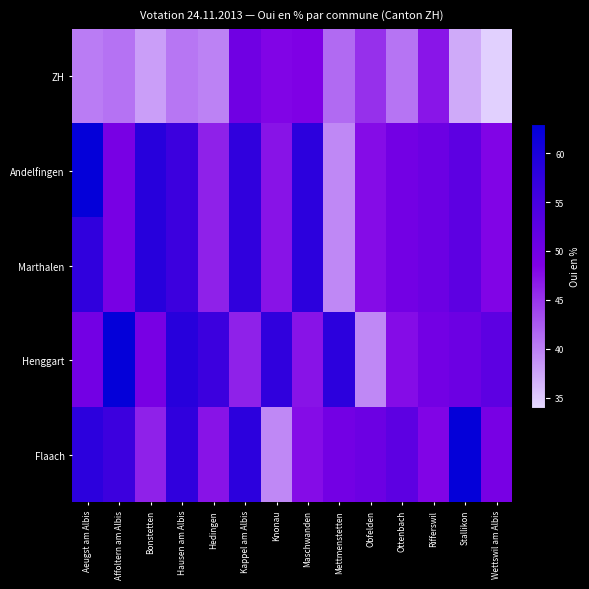

Reading left to right, extract all data points from this chart.

ZH: Aeugst am Albis=40.1	Affoltern am Albis=40.9	Bonstetten=38.0	Hausen am Albis=40.6	Hedingen=39.8	Kappel am Albis=50.3	Knonau=48.2	Maschwanden=48.4	Mettmenstetten=41.5	Obfelden=45.2	Ottenbach=40.8	Rifferswil=47.1	Stallikon=37.1	Wettswil am Albis=34.6
Andelfingen: Aeugst am Albis=62.4	Affoltern am Albis=49.3	Bonstetten=58.5	Hausen am Albis=56.0	Hedingen=46.3	Kappel am Albis=57.4	Knonau=47.1	Maschwanden=57.8	Mettmenstetten=39.4	Obfelden=47.6	Ottenbach=49.9	Rifferswil=50.7	Stallikon=52.4	Wettswil am Albis=48.3
Marthalen: Aeugst am Albis=57.5	Affoltern am Albis=49.3	Bonstetten=58.5	Hausen am Albis=56.0	Hedingen=46.3	Kappel am Albis=57.4	Knonau=47.1	Maschwanden=57.8	Mettmenstetten=39.4	Obfelden=47.6	Ottenbach=49.9	Rifferswil=50.7	Stallikon=52.4	Wettswil am Albis=48.3
Henggart: Aeugst am Albis=49.9	Affoltern am Albis=62.4	Bonstetten=49.3	Hausen am Albis=58.5	Hedingen=56.0	Kappel am Albis=46.3	Knonau=57.4	Maschwanden=47.1	Mettmenstetten=57.8	Obfelden=39.4	Ottenbach=47.6	Rifferswil=49.9	Stallikon=50.7	Wettswil am Albis=52.4
Flaach: Aeugst am Albis=57.8	Affoltern am Albis=56.0	Bonstetten=46.3	Hausen am Albis=57.4	Hedingen=47.1	Kappel am Albis=57.8	Knonau=39.4	Maschwanden=47.6	Mettmenstetten=49.9	Obfelden=50.7	Ottenbach=52.4	Rifferswil=48.3	Stallikon=62.4	Wettswil am Albis=49.3